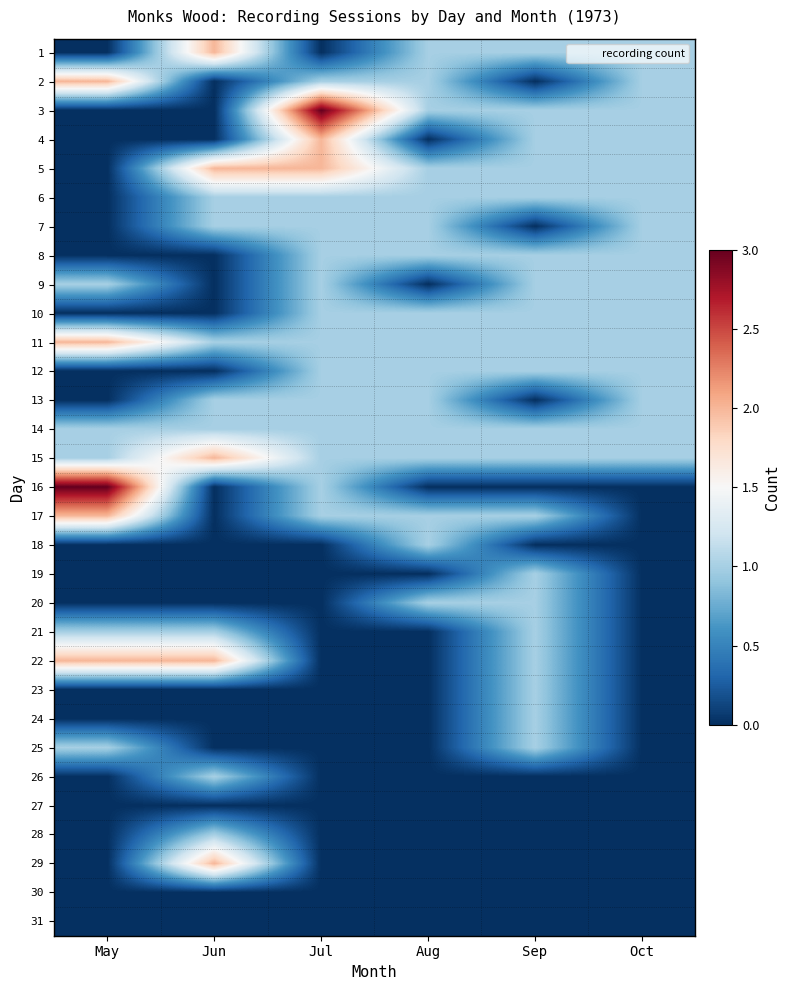

Reading right to left, transcribe all the data shown in this chart.

1: Oct=1	Sep=1	Aug=1	Jul=0	Jun=2	May=0
2: Oct=1	Sep=0	Aug=1	Jul=1	Jun=0	May=2
3: Oct=1	Sep=1	Aug=1	Jul=3	Jun=0	May=0
4: Oct=1	Sep=1	Aug=0	Jul=2	Jun=0	May=0
5: Oct=1	Sep=1	Aug=1	Jul=2	Jun=2	May=0
6: Oct=1	Sep=1	Aug=1	Jul=1	Jun=1	May=0
7: Oct=1	Sep=0	Aug=1	Jul=1	Jun=1	May=0
8: Oct=1	Sep=1	Aug=1	Jul=1	Jun=0	May=0
9: Oct=1	Sep=1	Aug=0	Jul=1	Jun=0	May=1
10: Oct=1	Sep=1	Aug=1	Jul=1	Jun=0	May=0
11: Oct=1	Sep=1	Aug=1	Jul=1	Jun=1	May=2
12: Oct=1	Sep=1	Aug=1	Jul=1	Jun=0	May=0
13: Oct=1	Sep=0	Aug=1	Jul=1	Jun=1	May=0
14: Oct=1	Sep=1	Aug=1	Jul=1	Jun=1	May=1
15: Oct=1	Sep=1	Aug=1	Jul=1	Jun=2	May=1
16: Oct=0	Sep=0	Aug=0	Jul=1	Jun=0	May=3
17: Oct=0	Sep=1	Aug=1	Jul=1	Jun=0	May=2
18: Oct=0	Sep=0	Aug=1	Jul=0	Jun=0	May=0
19: Oct=0	Sep=1	Aug=0	Jul=0	Jun=0	May=0
20: Oct=0	Sep=1	Aug=1	Jul=0	Jun=0	May=0
21: Oct=0	Sep=1	Aug=0	Jul=0	Jun=1	May=1
22: Oct=0	Sep=1	Aug=0	Jul=0	Jun=2	May=2
23: Oct=0	Sep=1	Aug=0	Jul=0	Jun=0	May=0
24: Oct=0	Sep=1	Aug=0	Jul=0	Jun=0	May=0
25: Oct=0	Sep=1	Aug=0	Jul=0	Jun=0	May=1
26: Oct=0	Sep=0	Aug=0	Jul=0	Jun=1	May=0
27: Oct=0	Sep=0	Aug=0	Jul=0	Jun=0	May=0
28: Oct=0	Sep=0	Aug=0	Jul=0	Jun=1	May=0
29: Oct=0	Sep=0	Aug=0	Jul=0	Jun=2	May=0
30: Oct=0	Sep=0	Aug=0	Jul=0	Jun=0	May=0
31: Oct=0	Sep=0	Aug=0	Jul=0	Jun=0	May=0